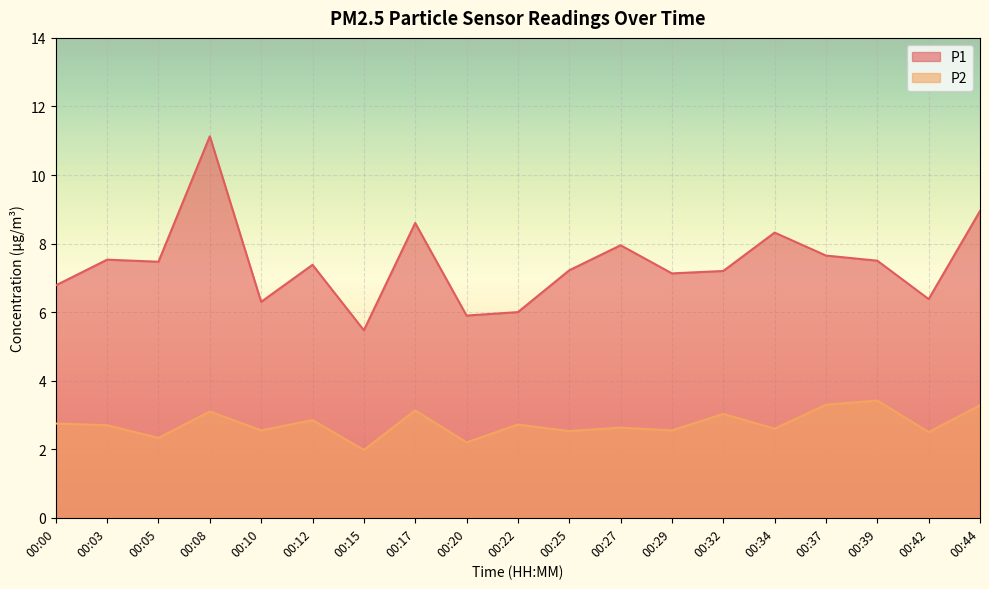

What is the sum of the P1 values at 00:10 and 00:27?

14.2